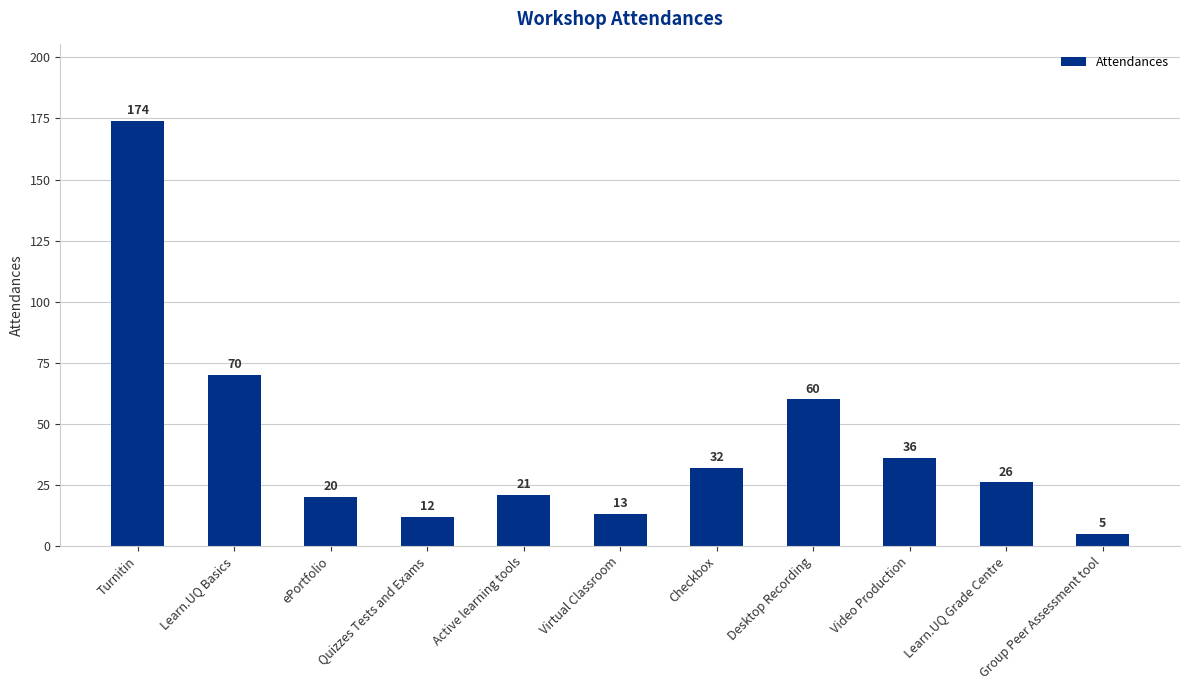

What is the change in value from ePortfolio to Virtual Classroom?

-7